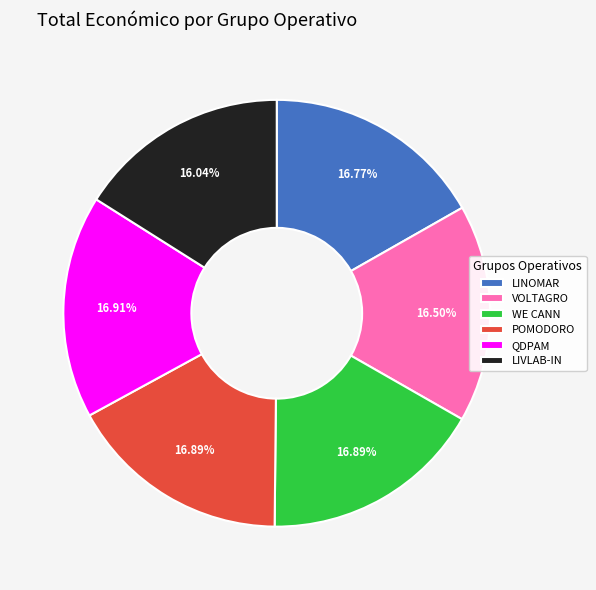

To the nearest percent, what is the combined percentage of POMODORO and QDPAM?

34%